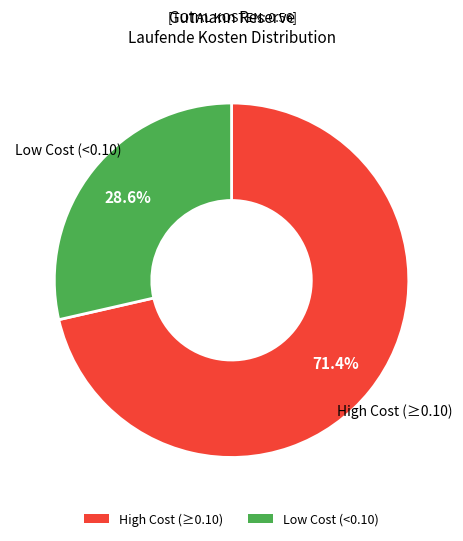

Does any single category account for the majority?

Yes